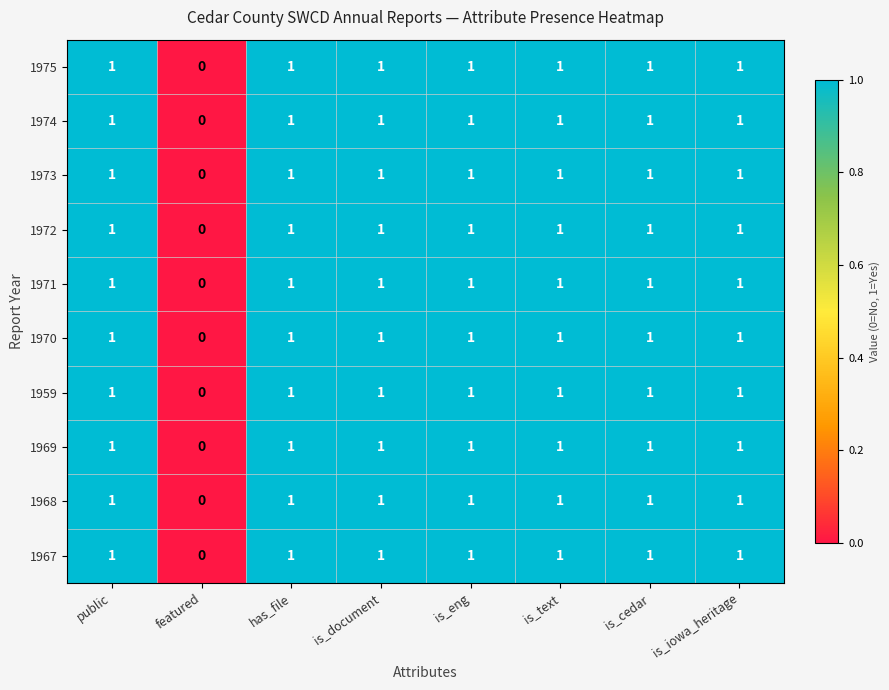

What is the total value across all series at is_cedar?

10